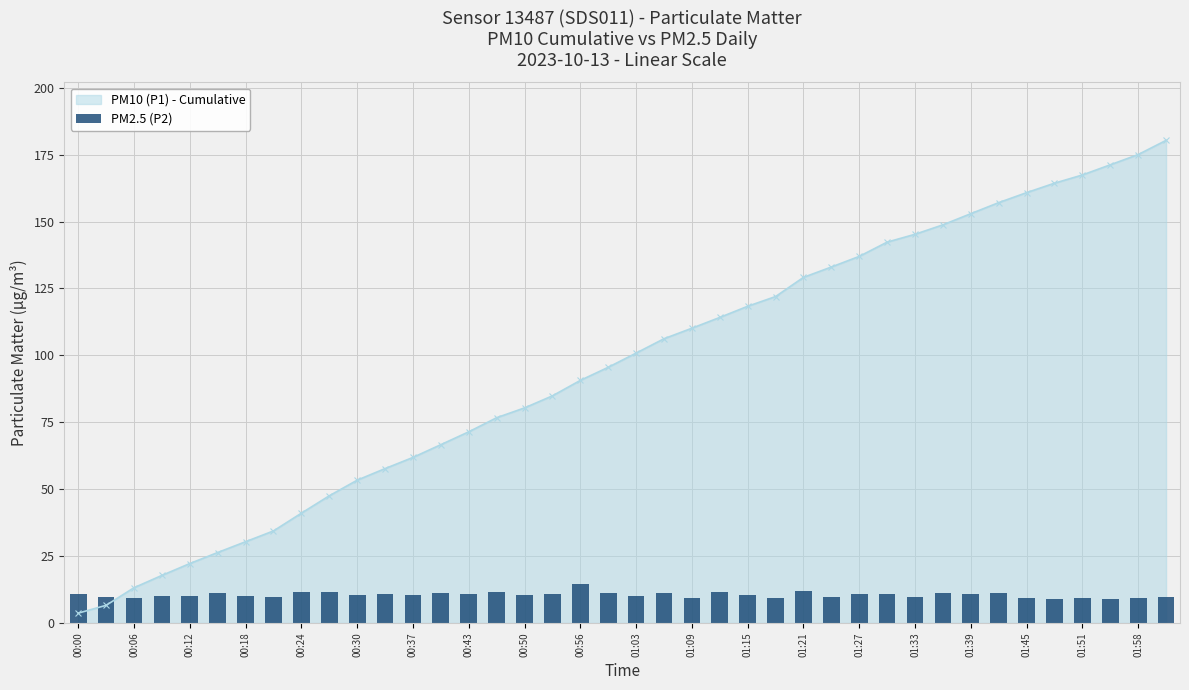

The PM10 (P1) - Cumulative series shows 61.9 at 00:37. True or false?

True